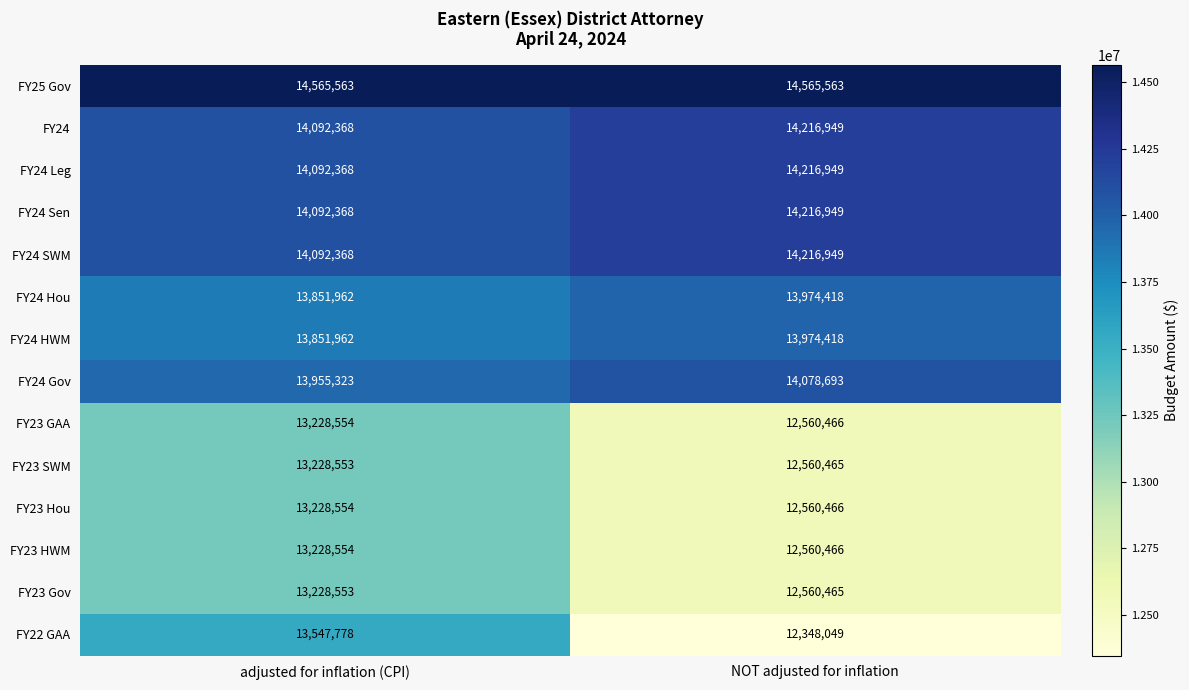

Is it true that FY23 Hou equals 13228554 at adjusted for inflation (CPI)?

True